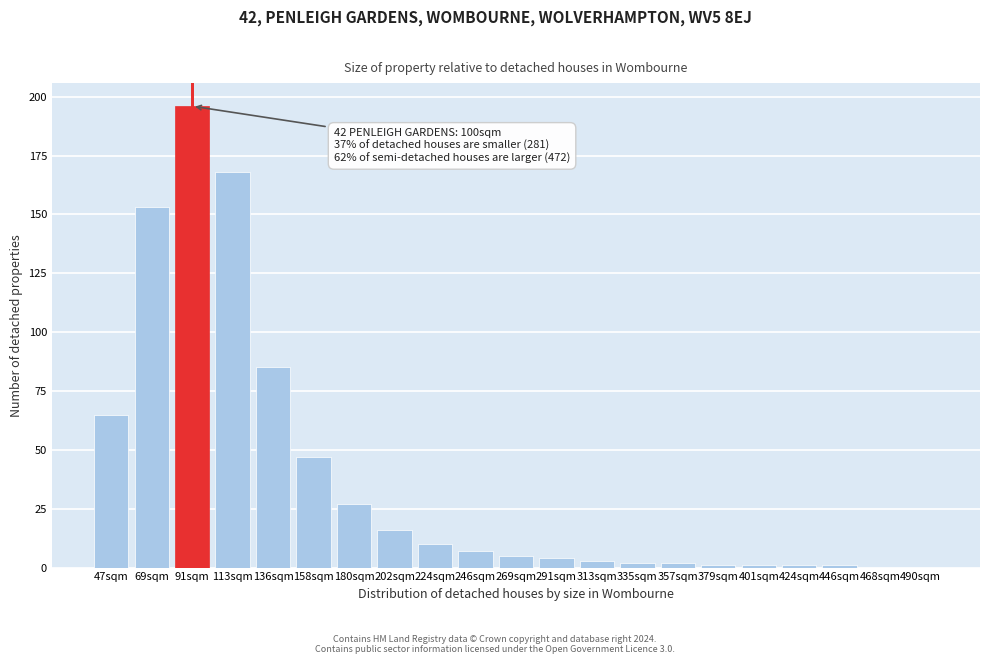

Reading left to right, extract all data points from this chart.

47sqm=65	69sqm=153	91sqm=196	113sqm=168	136sqm=85	158sqm=47	180sqm=27	202sqm=16	224sqm=10	246sqm=7	269sqm=5	291sqm=4	313sqm=3	335sqm=2	357sqm=2	379sqm=1	401sqm=1	424sqm=1	446sqm=1	468sqm=0	490sqm=0